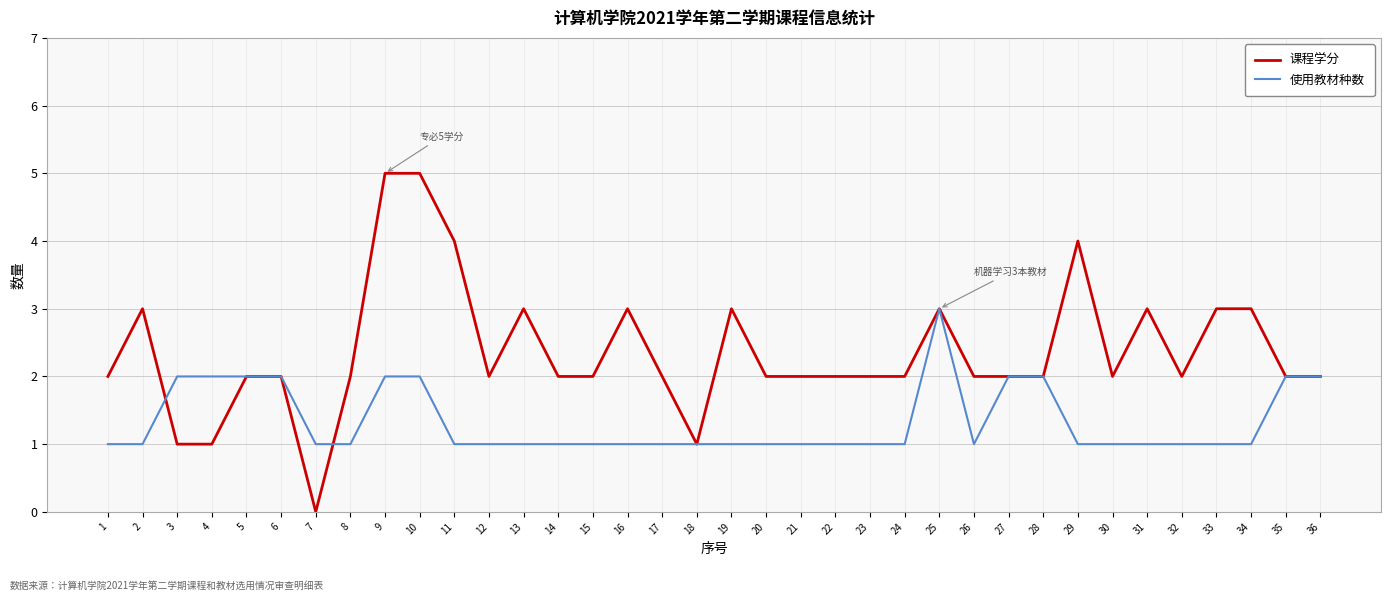

Which series has the widest spread of values?

课程学分